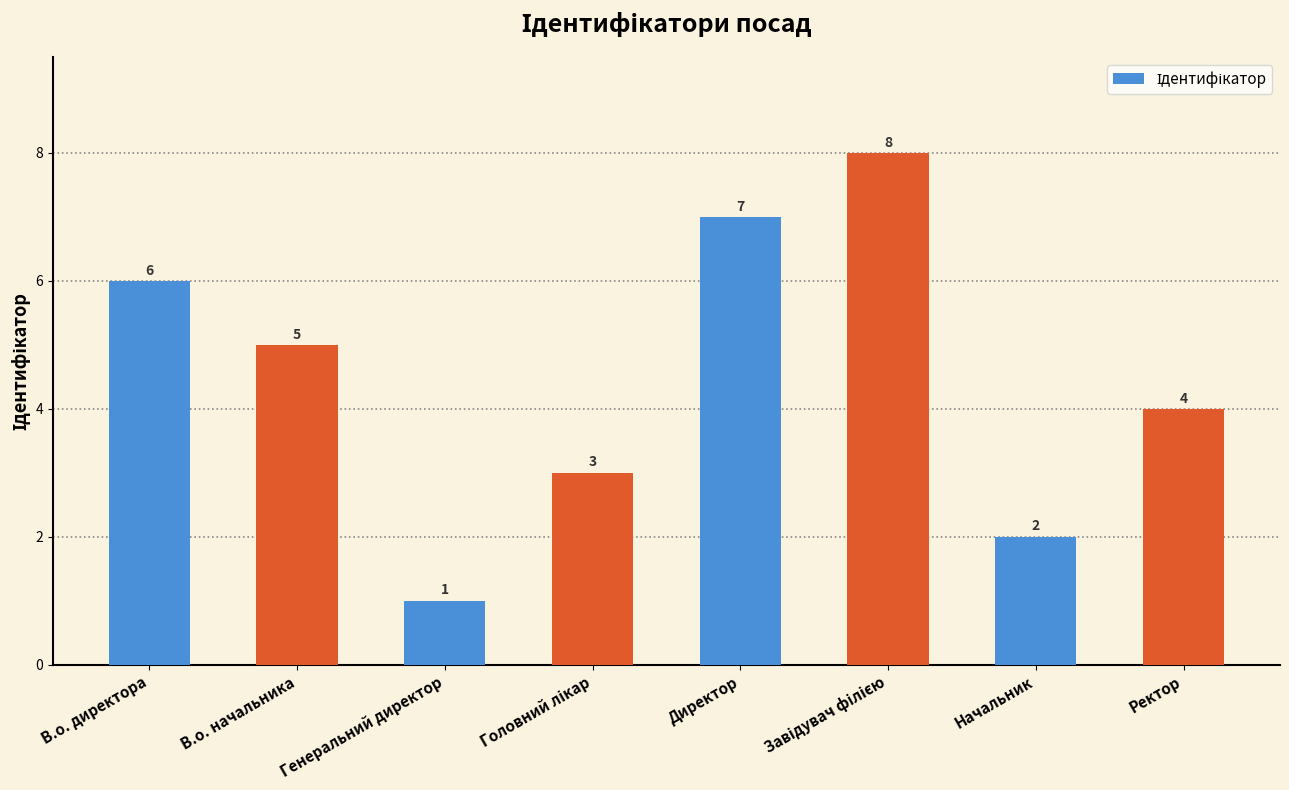

What position from the left is В.о. начальника?

2